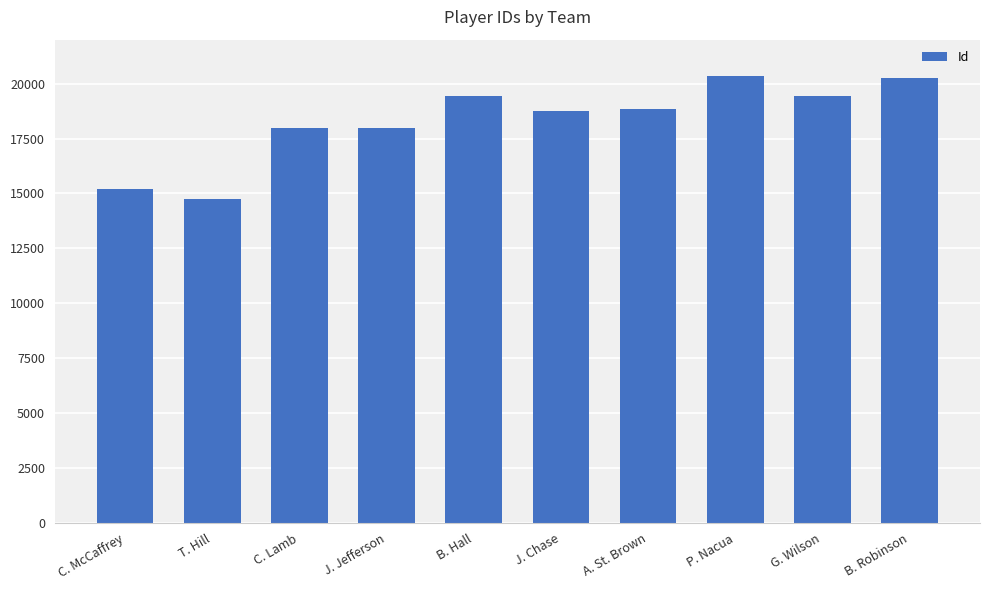

How many distinct data groups are displayed?

1